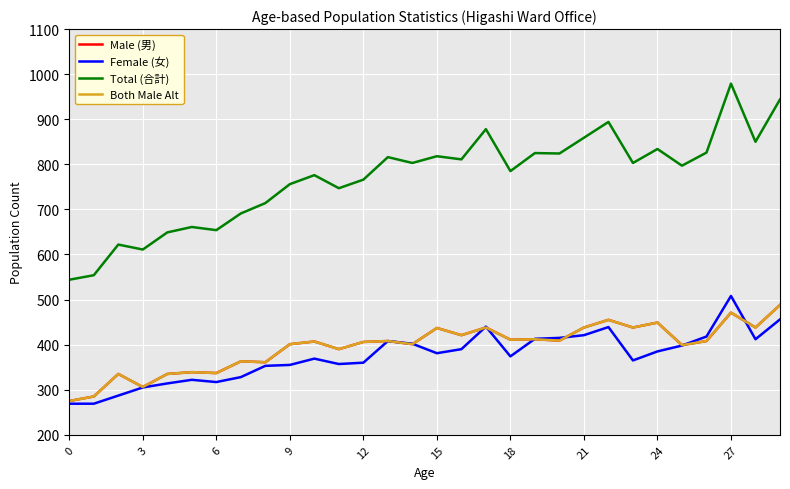

Does the chart display data point markers on the line(s)?

No